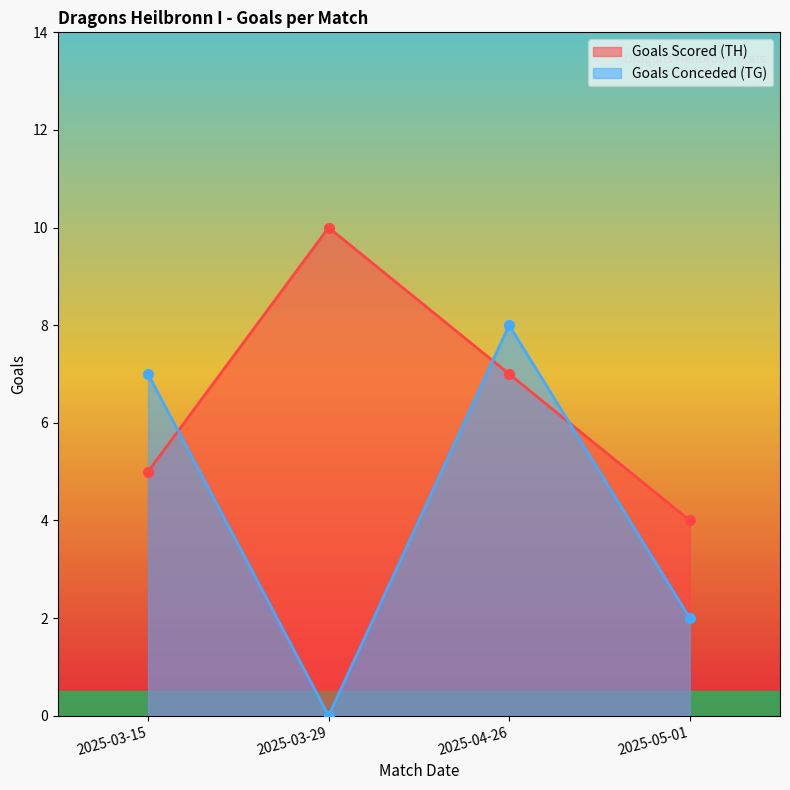

After their last crossing, which series has the higher values: Goals Conceded (TG) or Goals Scored (TH)?

Goals Scored (TH)